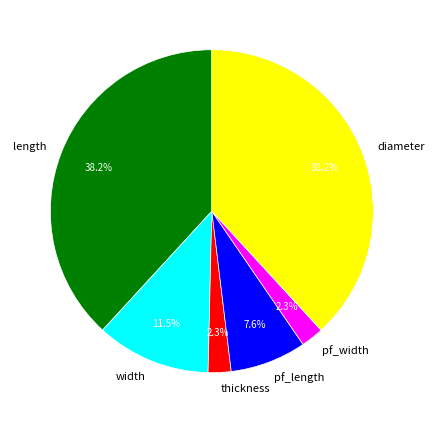

To the nearest percent, what is the difference between the width and thickness slice percentages?

9%